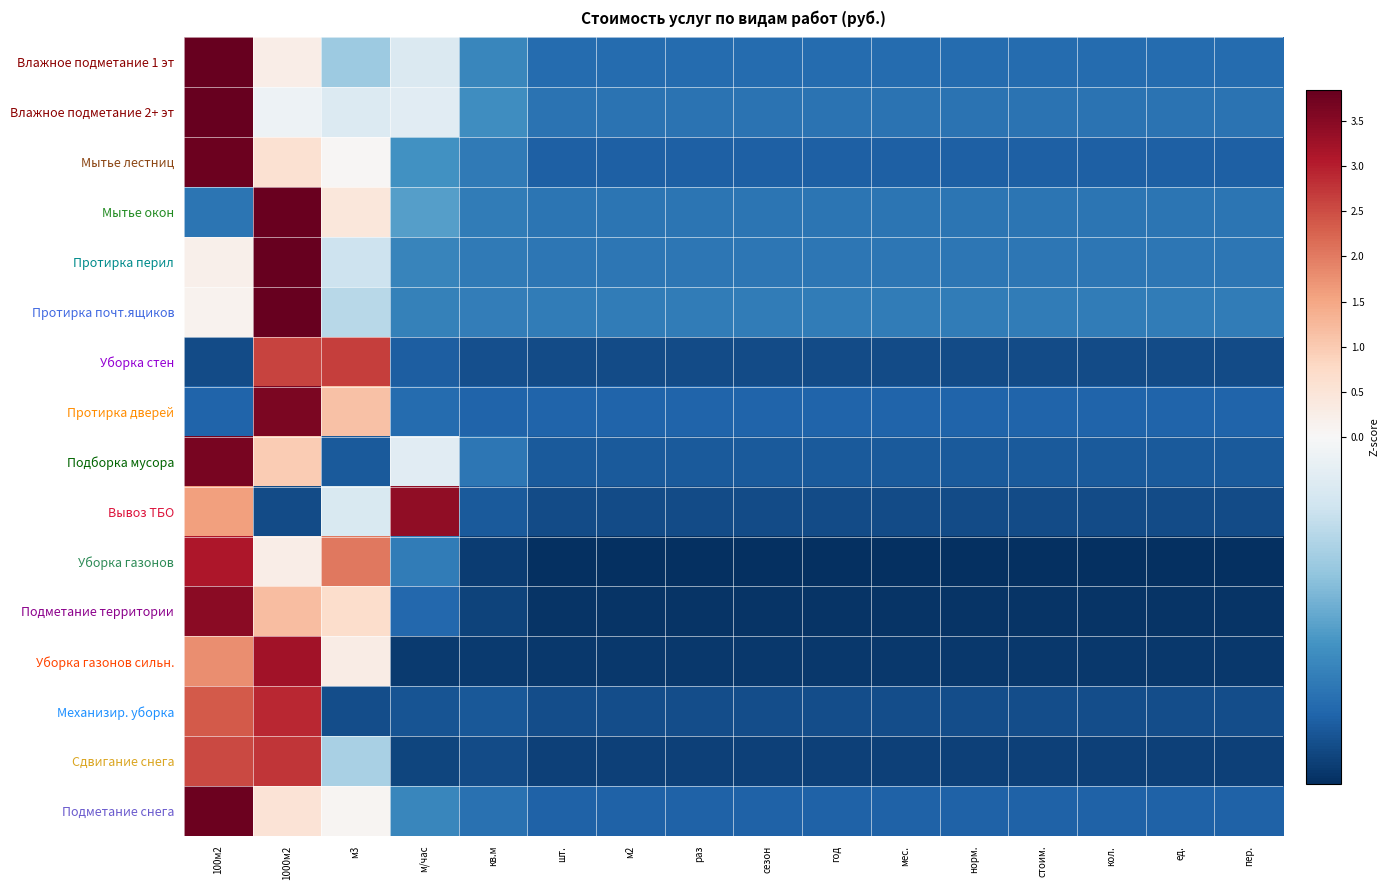

Reading left to right, list all the values displayed in this chart.

Влажное подметание 1 эт: 100м2=3.8	1000м2=0.3	м3=-0.2	м/час=-0.1	кв.м=-0.3	шт.=-0.3	м2=-0.3	раз=-0.3	сезон=-0.3	год=-0.3	мес.=-0.3	норм.=-0.3	стоим.=-0.3	кол.=-0.3	ед.=-0.3	пер.=-0.3
Влажное подметание 2+ эт: 100м2=3.9	1000м2=-0.0	м3=-0.1	м/час=-0.0	кв.м=-0.3	шт.=-0.3	м2=-0.3	раз=-0.3	сезон=-0.3	год=-0.3	мес.=-0.3	норм.=-0.3	стоим.=-0.3	кол.=-0.3	ед.=-0.3	пер.=-0.3
Мытье лестниц: 100м2=3.8	1000м2=0.6	м3=0.0	м/час=-0.3	кв.м=-0.3	шт.=-0.3	м2=-0.3	раз=-0.3	сезон=-0.3	год=-0.3	мес.=-0.3	норм.=-0.3	стоим.=-0.3	кол.=-0.3	ед.=-0.3	пер.=-0.3
Мытье окон: 100м2=-0.3	1000м2=3.8	м3=0.4	м/час=-0.2	кв.м=-0.3	шт.=-0.3	м2=-0.3	раз=-0.3	сезон=-0.3	год=-0.3	мес.=-0.3	норм.=-0.3	стоим.=-0.3	кол.=-0.3	ед.=-0.3	пер.=-0.3
Протирка перил: 100м2=0.2	1000м2=3.8	м3=-0.1	м/час=-0.3	кв.м=-0.3	шт.=-0.3	м2=-0.3	раз=-0.3	сезон=-0.3	год=-0.3	мес.=-0.3	норм.=-0.3	стоим.=-0.3	кол.=-0.3	ед.=-0.3	пер.=-0.3
Протирка почт.ящиков: 100м2=0.1	1000м2=3.9	м3=-0.1	м/час=-0.3	кв.м=-0.3	шт.=-0.3	м2=-0.3	раз=-0.3	сезон=-0.3	год=-0.3	мес.=-0.3	норм.=-0.3	стоим.=-0.3	кол.=-0.3	ед.=-0.3	пер.=-0.3
Уборка стен: 100м2=-0.4	1000м2=2.6	м3=2.7	м/час=-0.4	кв.м=-0.4	шт.=-0.4	м2=-0.4	раз=-0.4	сезон=-0.4	год=-0.4	мес.=-0.4	норм.=-0.4	стоим.=-0.4	кол.=-0.4	ед.=-0.4	пер.=-0.4
Протирка дверей: 100м2=-0.3	1000м2=3.6	м3=1.1	м/час=-0.3	кв.м=-0.3	шт.=-0.3	м2=-0.3	раз=-0.3	сезон=-0.3	год=-0.3	мес.=-0.3	норм.=-0.3	стоим.=-0.3	кол.=-0.3	ед.=-0.3	пер.=-0.3
Подборка мусора: 100м2=3.7	1000м2=1.0	м3=-0.4	м/час=-0.0	кв.м=-0.3	шт.=-0.4	м2=-0.4	раз=-0.4	сезон=-0.4	год=-0.4	мес.=-0.4	норм.=-0.4	стоим.=-0.4	кол.=-0.4	ед.=-0.4	пер.=-0.4
Вывоз ТБО: 100м2=1.6	1000м2=-0.4	м3=-0.1	м/час=3.4	кв.м=-0.4	шт.=-0.4	м2=-0.4	раз=-0.4	сезон=-0.4	год=-0.4	мес.=-0.4	норм.=-0.4	стоим.=-0.4	кол.=-0.4	ед.=-0.4	пер.=-0.4
Уборка газонов: 100м2=3.1	1000м2=0.3	м3=2.0	м/час=-0.3	кв.м=-0.4	шт.=-0.4	м2=-0.4	раз=-0.4	сезон=-0.4	год=-0.4	мес.=-0.4	норм.=-0.4	стоим.=-0.4	кол.=-0.4	ед.=-0.4	пер.=-0.4
Подметание территории: 100м2=3.5	1000м2=1.2	м3=0.7	м/час=-0.3	кв.м=-0.4	шт.=-0.4	м2=-0.4	раз=-0.4	сезон=-0.4	год=-0.4	мес.=-0.4	норм.=-0.4	стоим.=-0.4	кол.=-0.4	ед.=-0.4	пер.=-0.4
Уборка газонов сильн.: 100м2=1.8	1000м2=3.2	м3=0.3	м/час=-0.4	кв.м=-0.4	шт.=-0.4	м2=-0.4	раз=-0.4	сезон=-0.4	год=-0.4	мес.=-0.4	норм.=-0.4	стоим.=-0.4	кол.=-0.4	ед.=-0.4	пер.=-0.4
Механизир. уборка: 100м2=2.4	1000м2=2.9	м3=-0.4	м/час=-0.4	кв.м=-0.4	шт.=-0.4	м2=-0.4	раз=-0.4	сезон=-0.4	год=-0.4	мес.=-0.4	норм.=-0.4	стоим.=-0.4	кол.=-0.4	ед.=-0.4	пер.=-0.4
Сдвигание снега: 100м2=2.5	1000м2=2.7	м3=-0.1	м/час=-0.4	кв.м=-0.4	шт.=-0.4	м2=-0.4	раз=-0.4	сезон=-0.4	год=-0.4	мес.=-0.4	норм.=-0.4	стоим.=-0.4	кол.=-0.4	ед.=-0.4	пер.=-0.4
Подметание снега: 100м2=3.8	1000м2=0.5	м3=0.1	м/час=-0.3	кв.м=-0.3	шт.=-0.3	м2=-0.3	раз=-0.3	сезон=-0.3	год=-0.3	мес.=-0.3	норм.=-0.3	стоим.=-0.3	кол.=-0.3	ед.=-0.3	пер.=-0.3